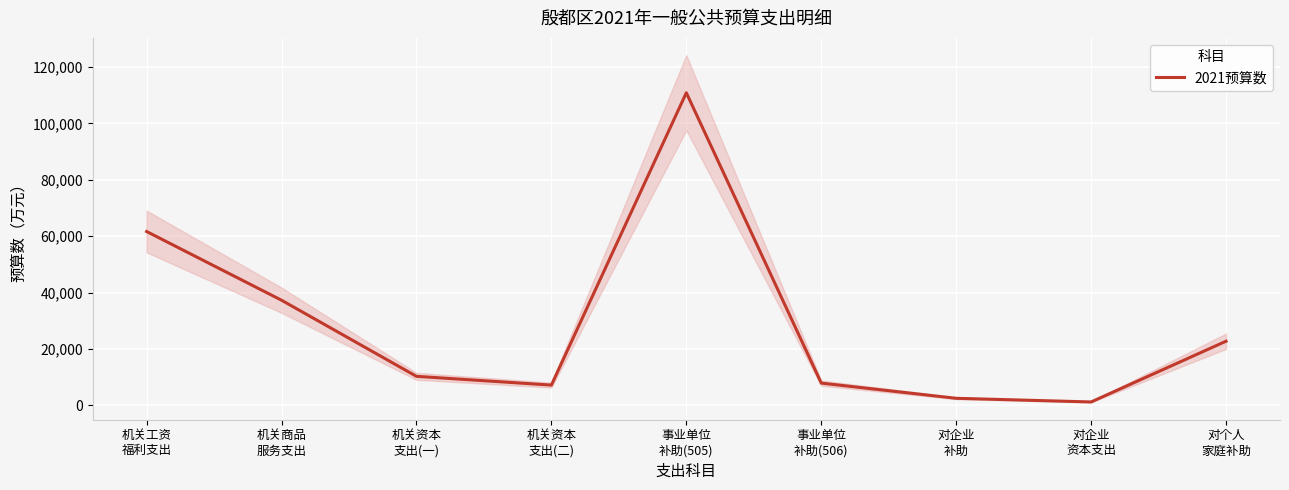

How many interior local valleys (lower than both neighbors) does the data have?

2